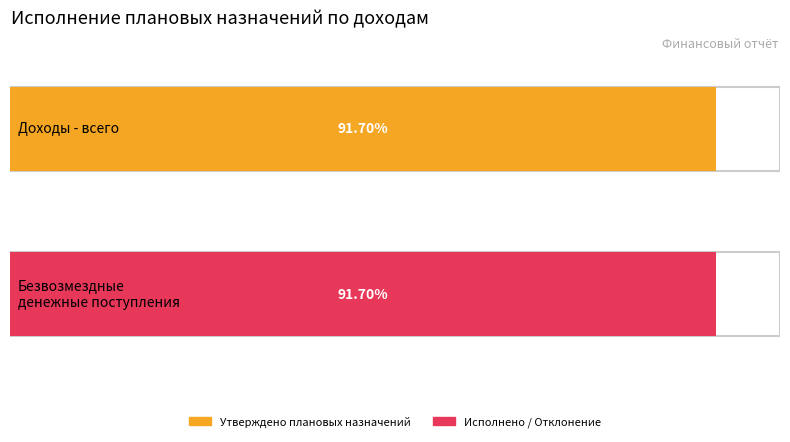

Which series has the widest spread of values?

Утверждено плановых назначений